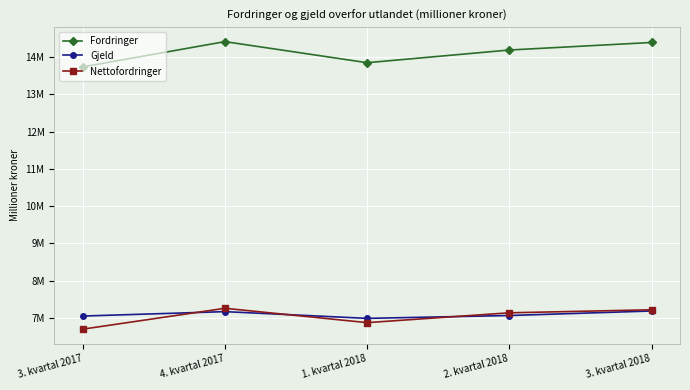

Rank the series by their maximum value, from lowest to highest.

Gjeld, Nettofordringer, Fordringer